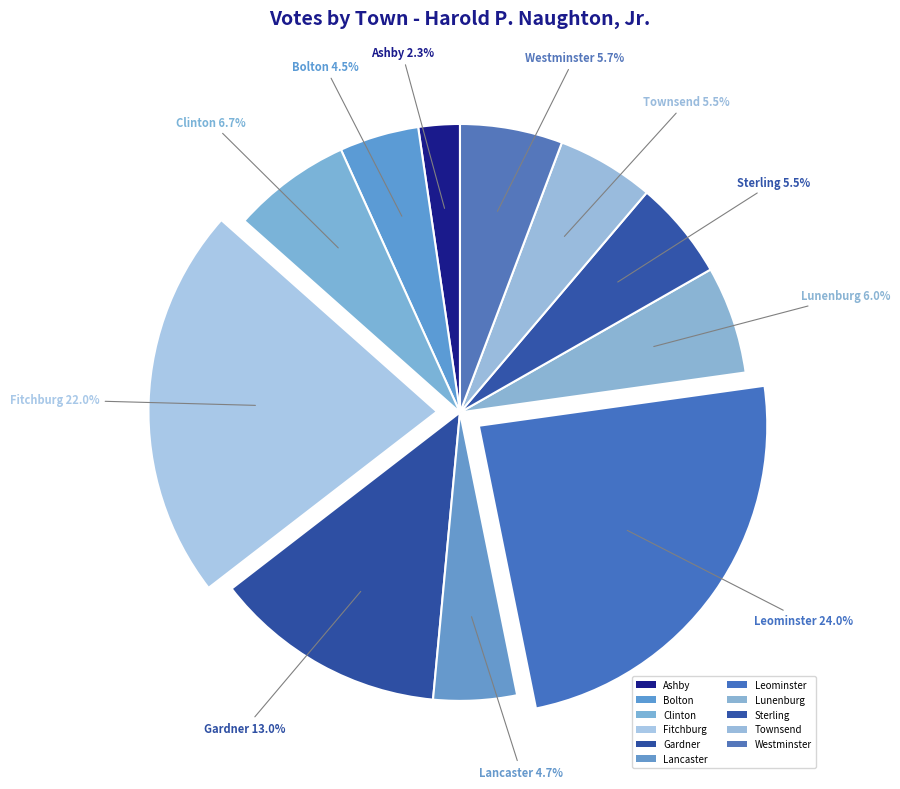

Combined, what portion of the pie is Townsend and Gardner?

18.5%